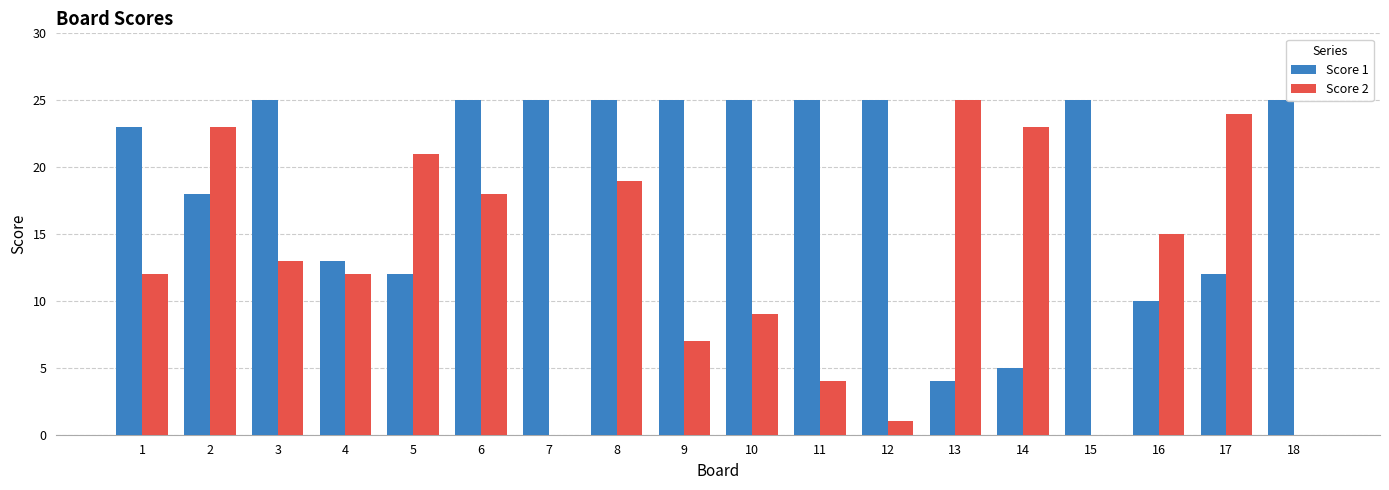

What is the total value across all series at 9?

32